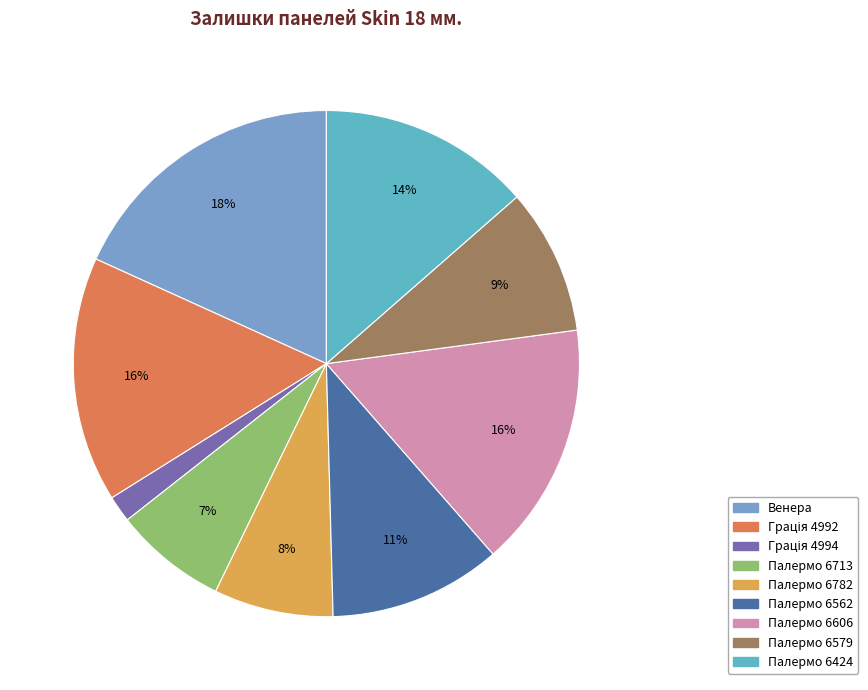

To the nearest percent, what portion does Палермо 6606 represent?

16%